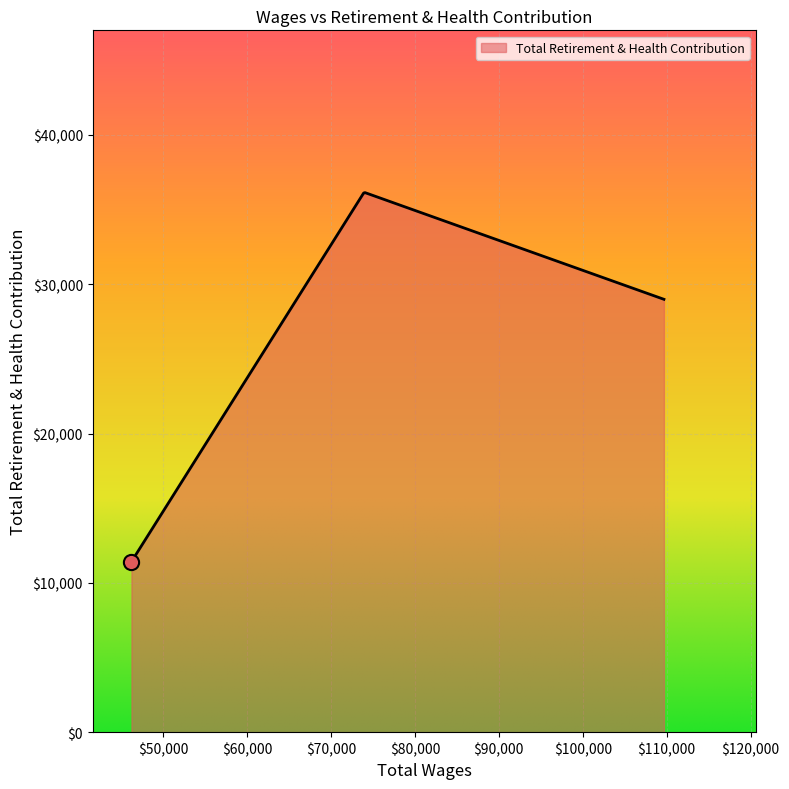

What is the greatest value displayed?

36136.7